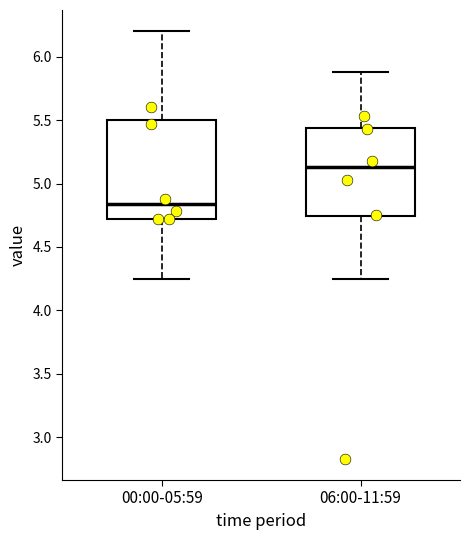

Comparing the boxes themselves (not the whiskers), which one is the tallest?

00:00-05:59